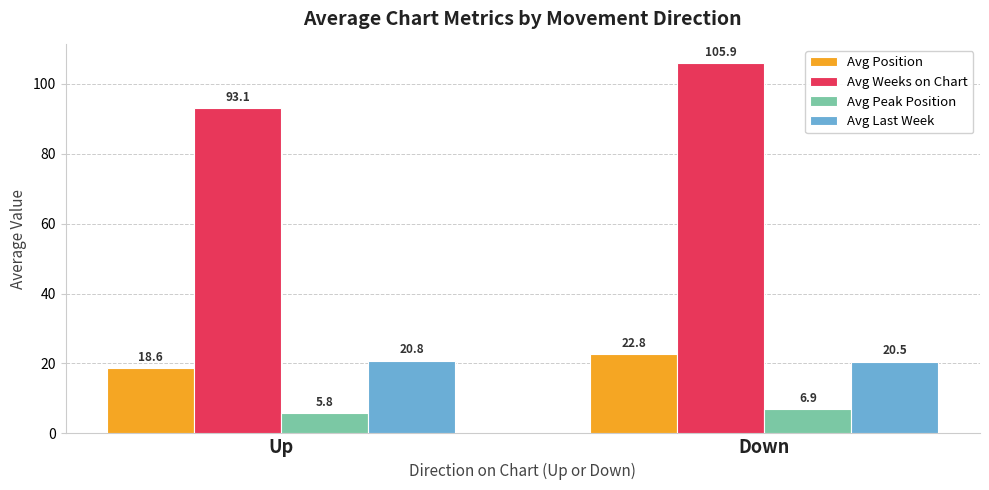

What is the greatest value displayed?

105.9